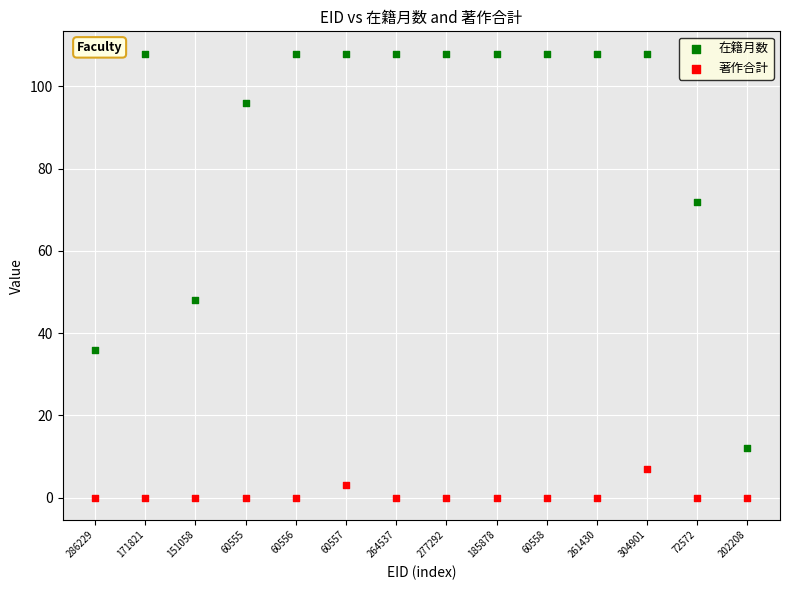

Which series has the largest Y range (max minus min)?

在籍月数